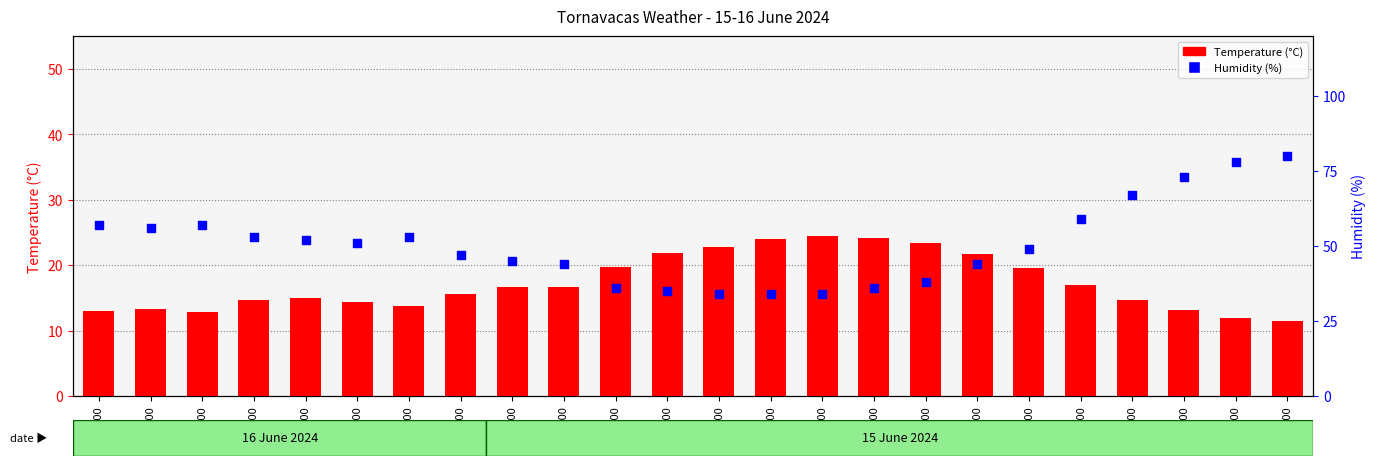

Is the value of Humidity (%) at 10:00 greater than the value of Temperature (°C) at 15:00?

Yes